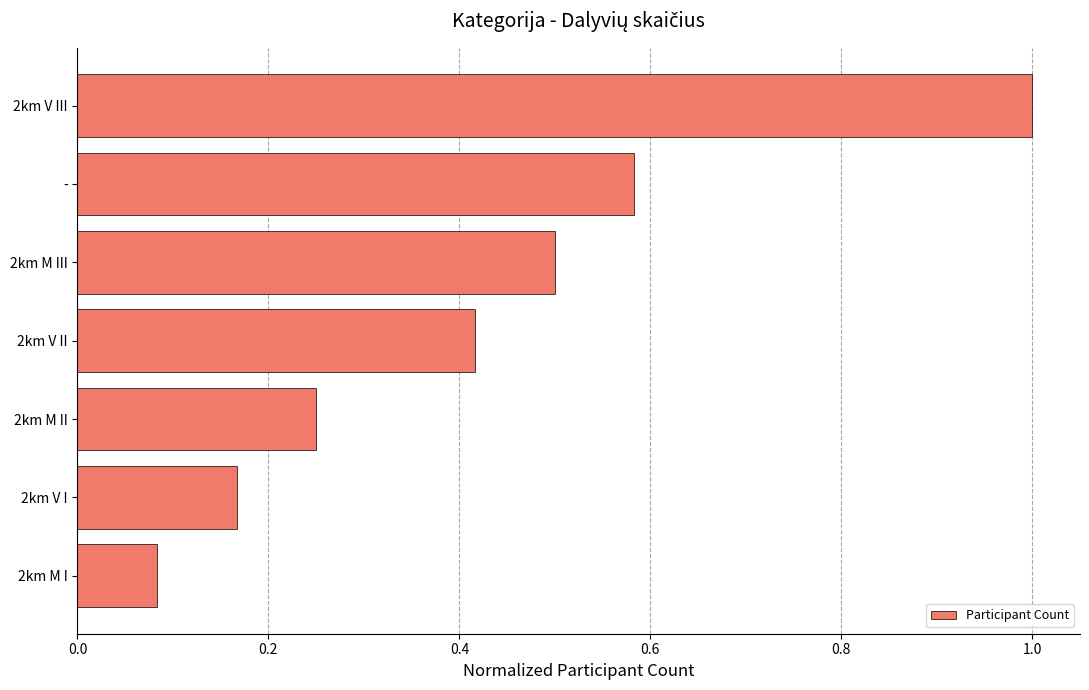

The value at 2km V III is 1.6. True or false?

False